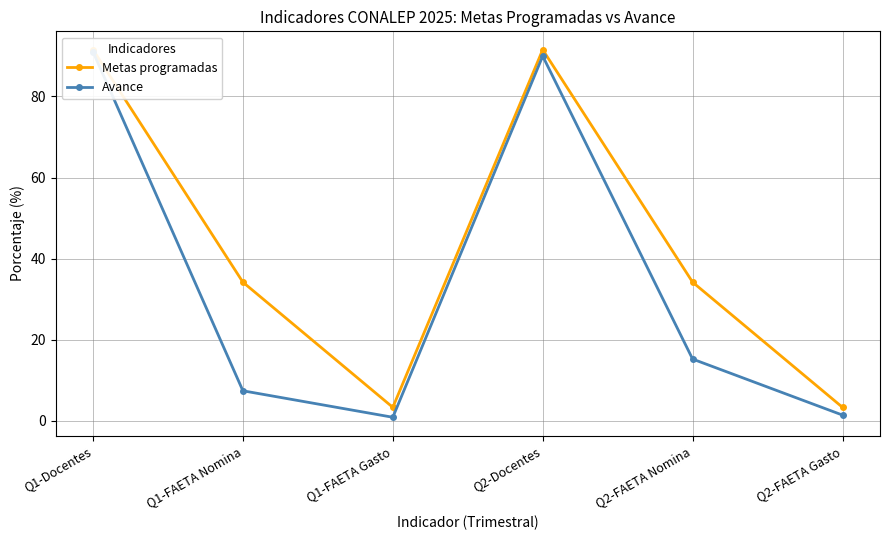

Read the Avance value at Q1-FAETA Gasto.

0.9